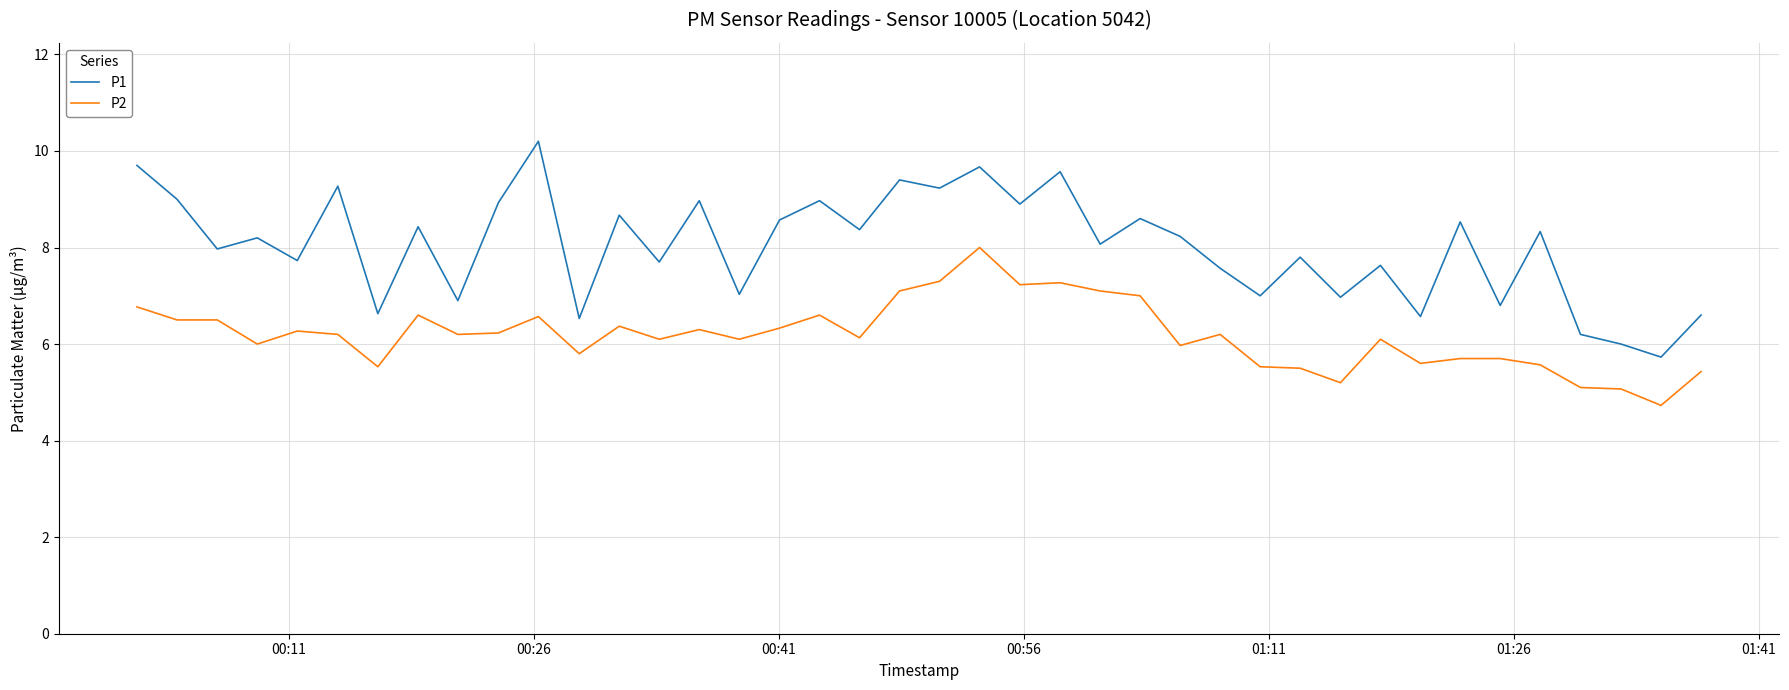

What is the greatest value displayed?

10.2